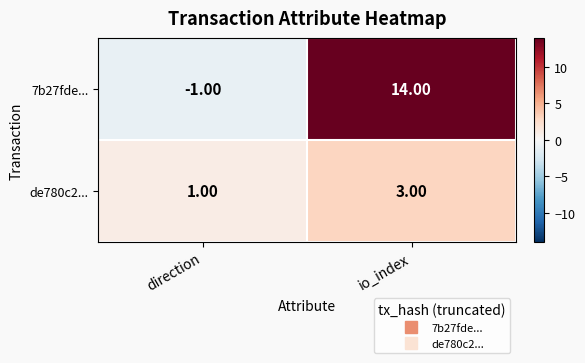

Between direction and io_index, which series saw the biggest shift?

7b27fde...